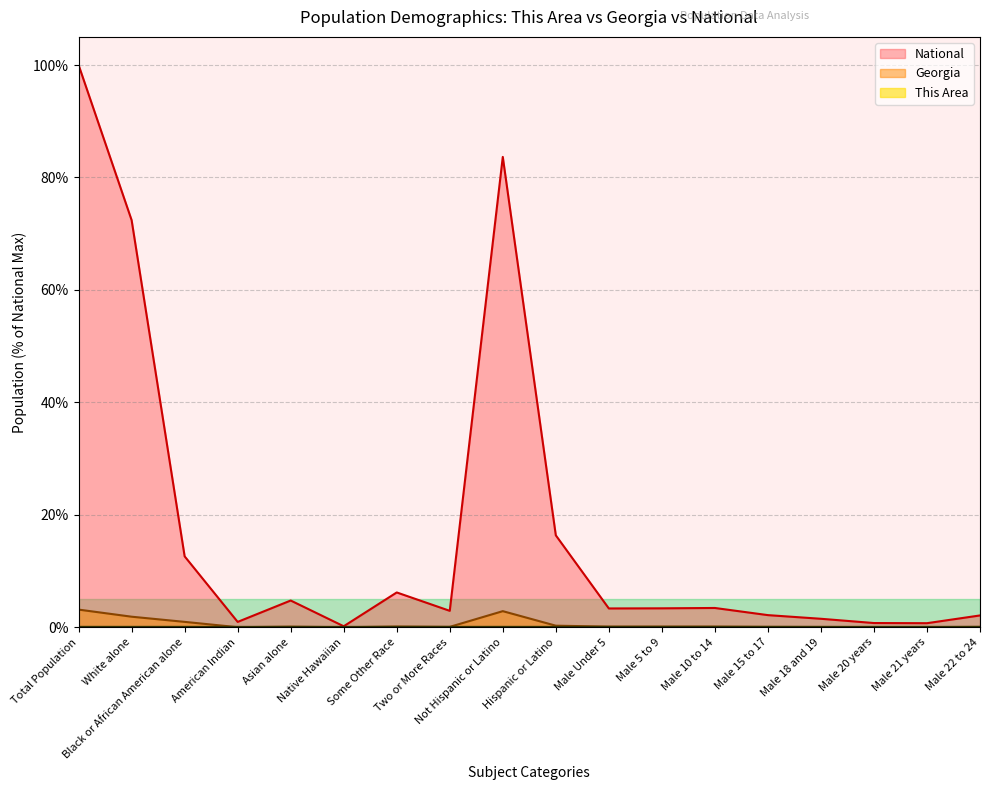

What is the label of the 1st point from the left?

Total Population